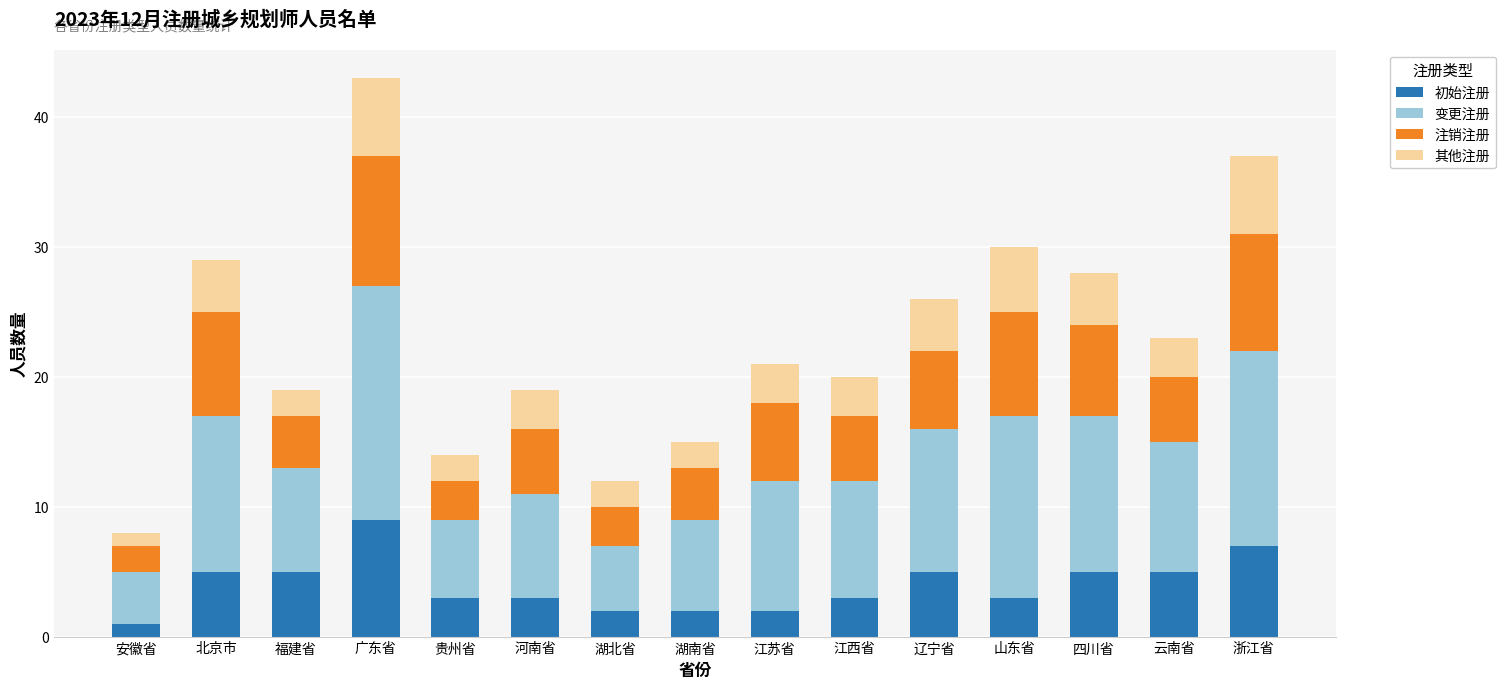

What are all the series names shown in the legend?

初始注册, 变更注册, 注销注册, 其他注册